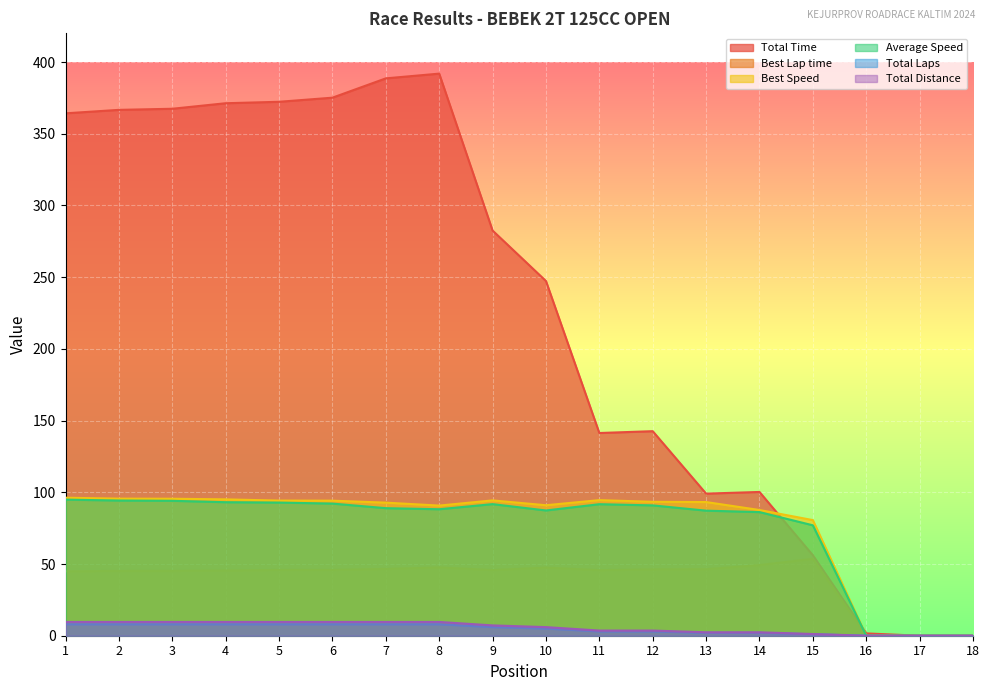

True or false: Total Time and Total Distance intersect in this chart.

False